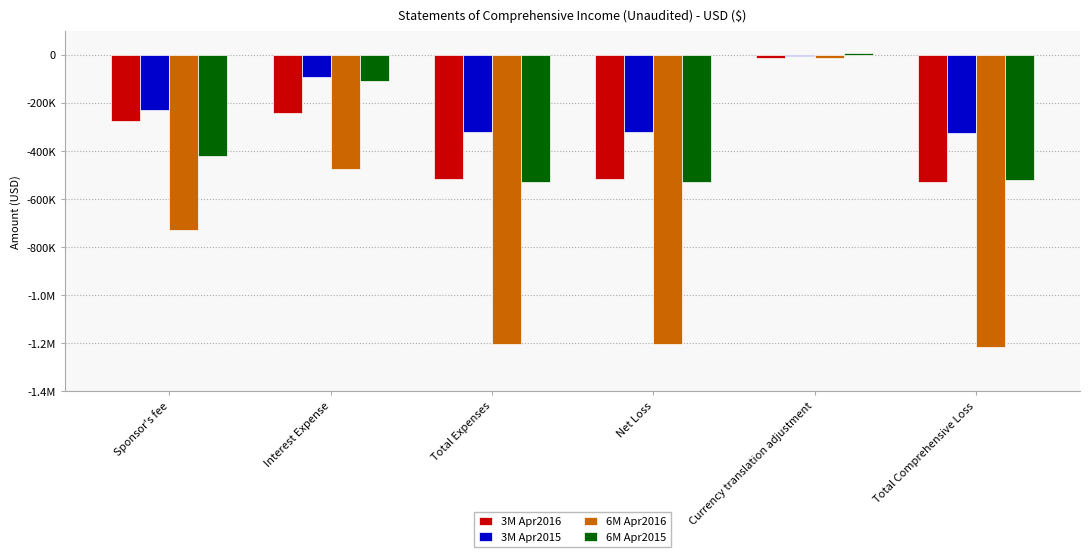

Read the 3M Apr2015 value at Net Loss, to the nearest 50.

-319400